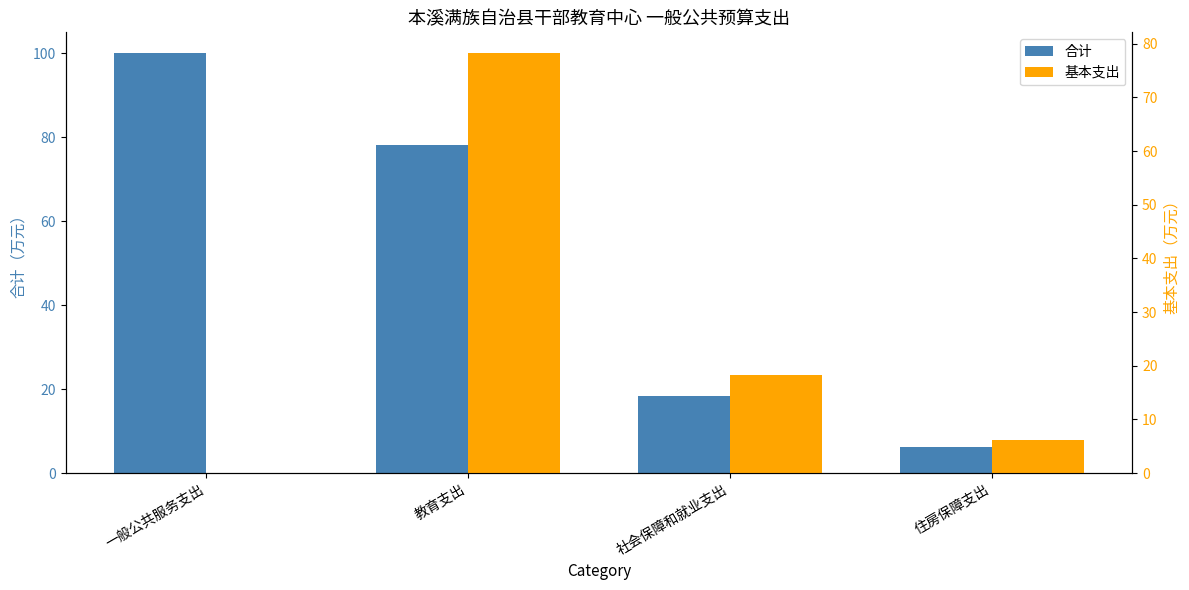

Are the bars horizontal?

No